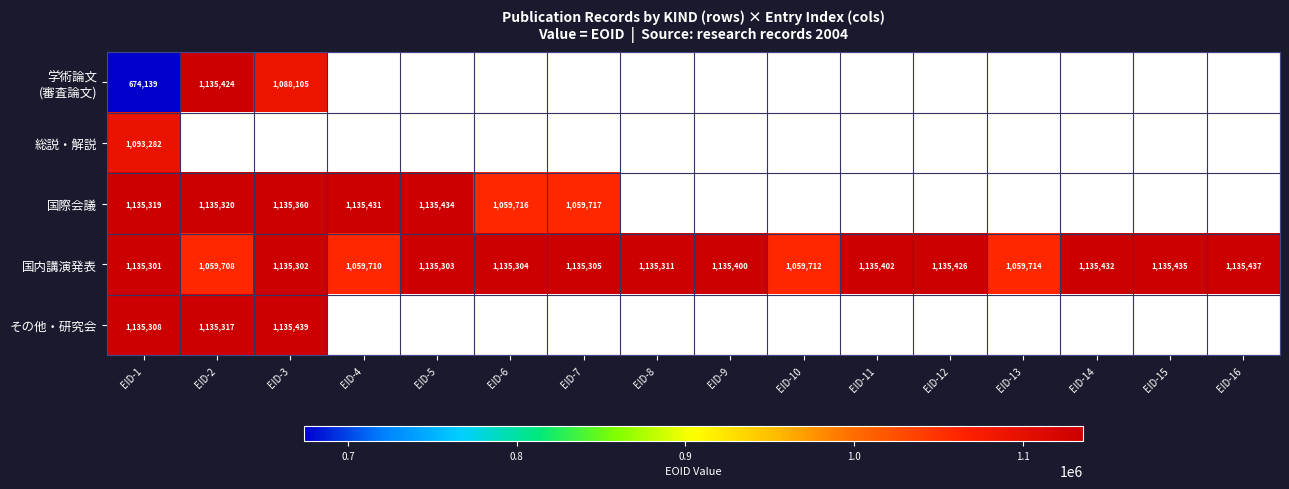

How many distinct data groups are displayed?

5